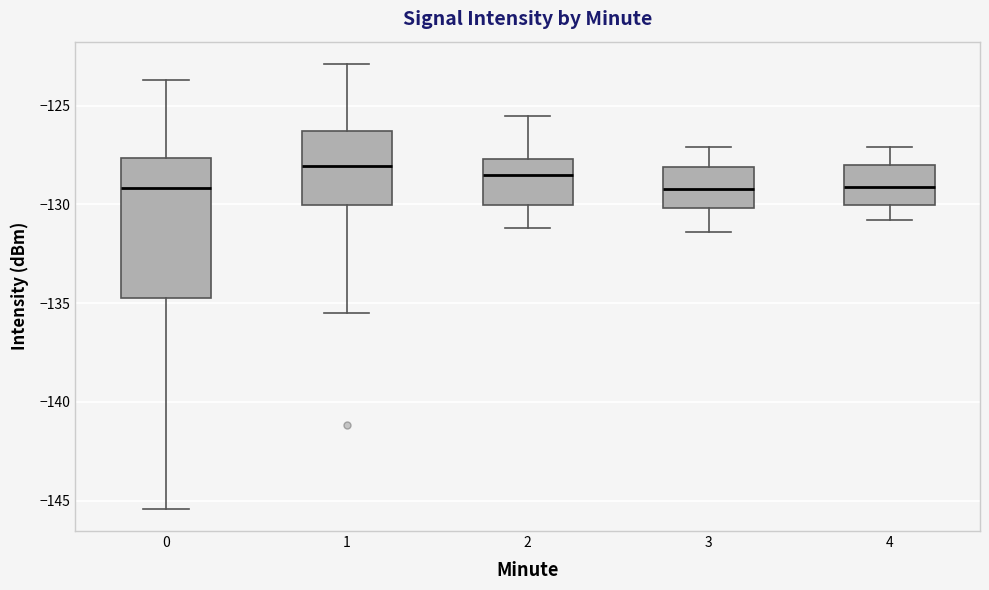

Reading left to right, transcribe this box plot: for each box, give where its median line is, the range the box spans, and where its two whiskers end, as read against the y-axis. The values are not printed on the chart, so give them approximately, as read against the axis.

0: median -129.0, box -135.0 to -127.5, whiskers -145.5 to -123.5
1: median -128.0, box -130.0 to -126.5, whiskers -135.5 to -123.0
2: median -128.5, box -130.0 to -127.5, whiskers -131.0 to -125.5
3: median -129.0, box -130.0 to -128.0, whiskers -131.5 to -127.0
4: median -129.0, box -130.0 to -128.0, whiskers -131.0 to -127.0